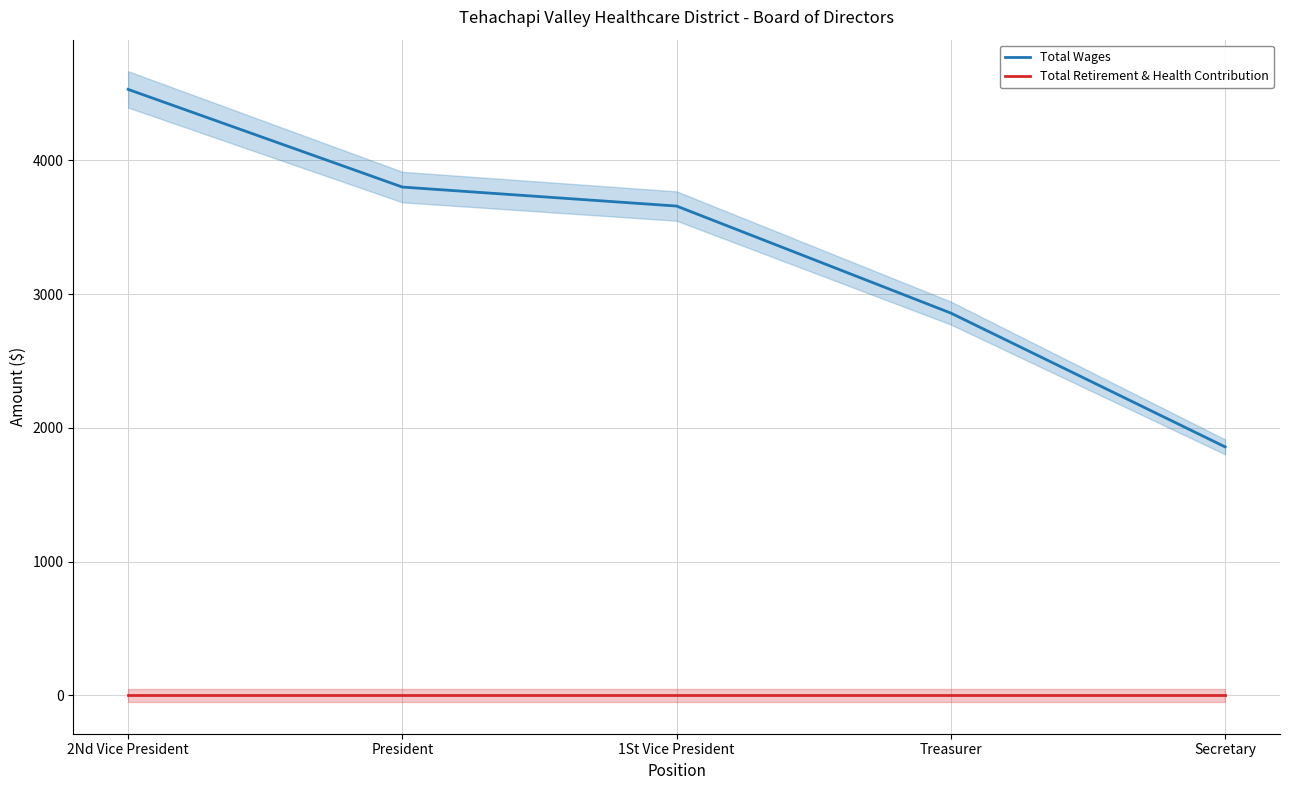

What is the label of the 5th point from the right?

2Nd Vice President